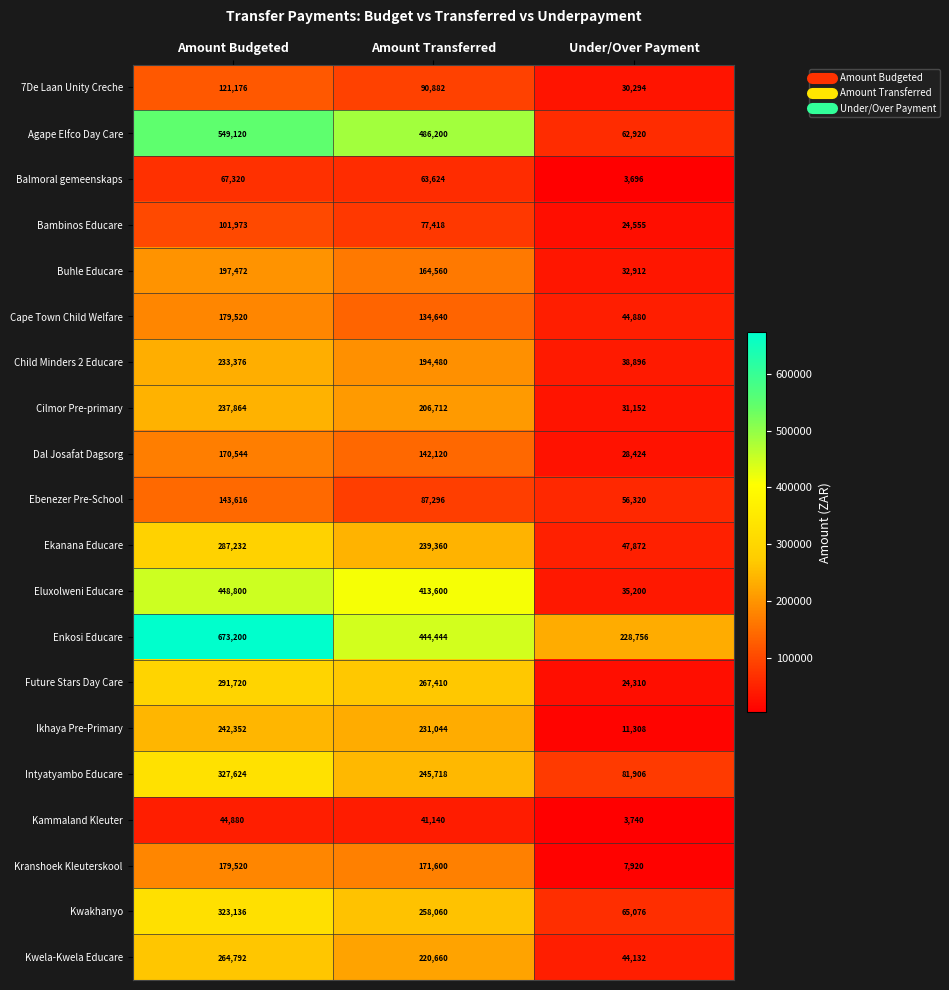

Count the Enkosi Educare values in the range 228756 to 673200.

3